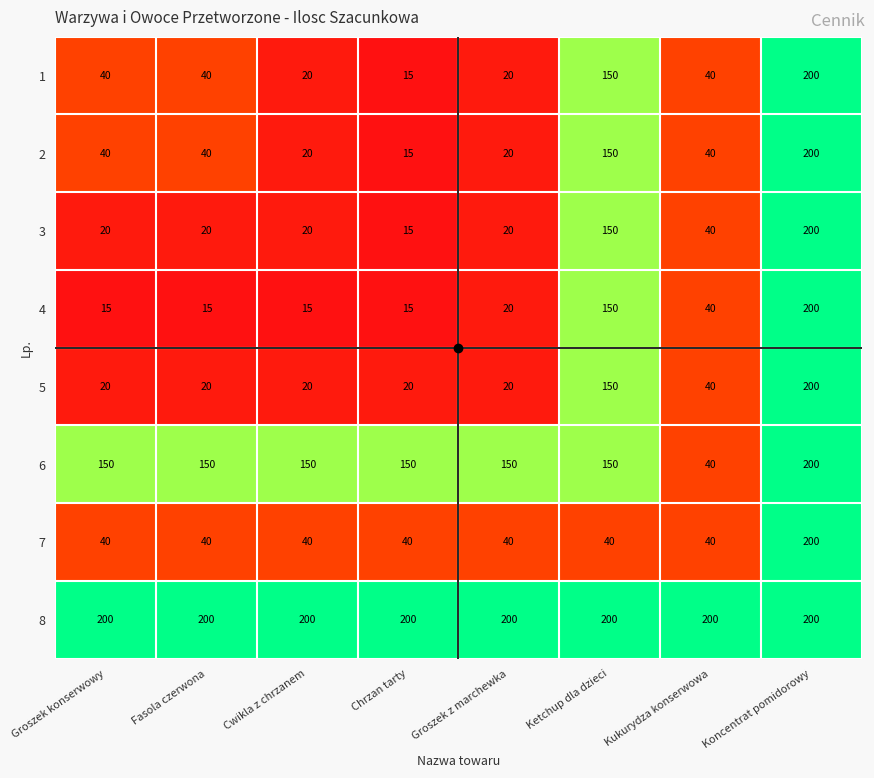

What is the maximum value shown in the chart?

200